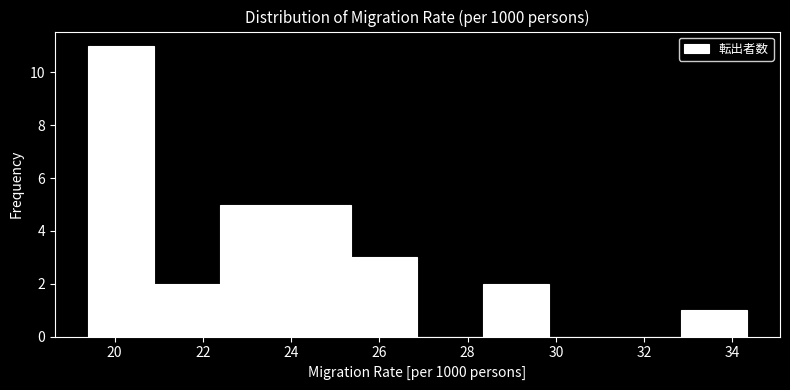

Reading left to right, list every bar in this chart as the range it spans on the x-axis followed by its height. Neither the bar edges nor the heights are printed on the chart, so give them approximately, as read against the axes.

19.4 to 20.8: 11
20.8 to 22.4: 2
22.4 to 23.8: 5
23.8 to 25.4: 5
25.4 to 26.8: 3
26.8 to 28.4: 0
28.4 to 29.8: 2
29.8 to 31.4: 0
31.4 to 32.8: 0
32.8 to 34.4: 1